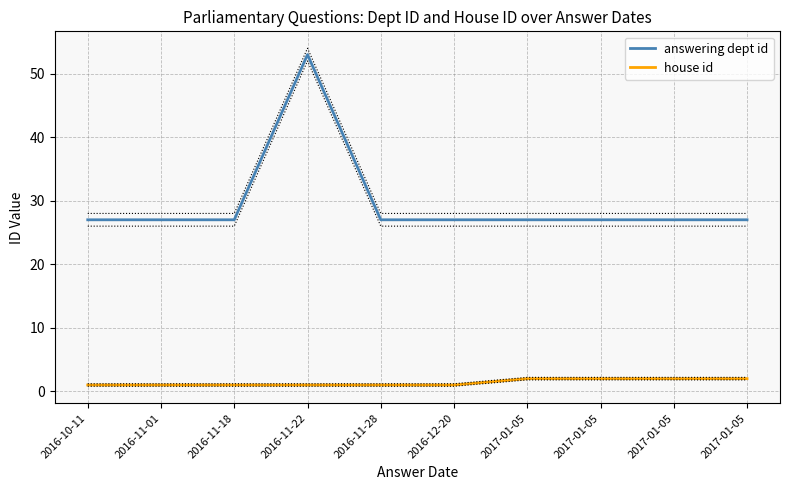

At 2016-11-01, list the series in order from smallest to largest.

house id, answering dept id